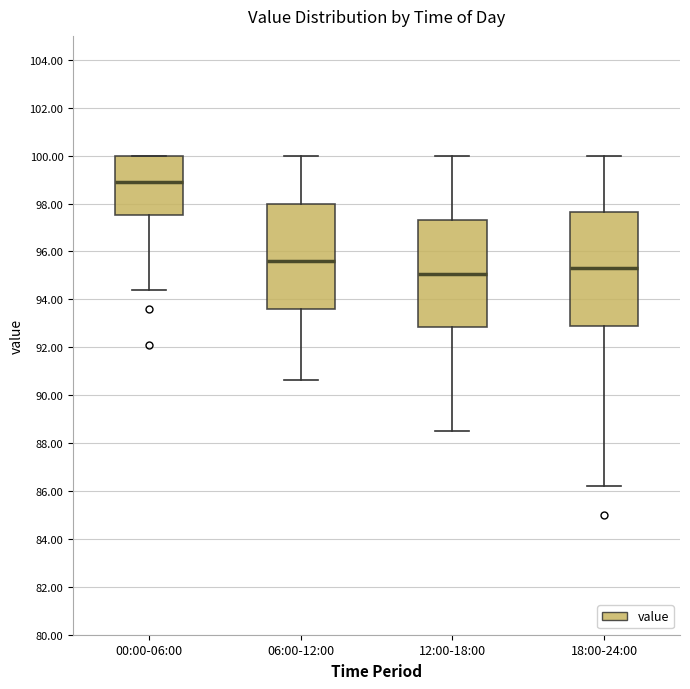

Comparing the boxes themselves (not the whiskers), which one is the tallest?

18:00-24:00